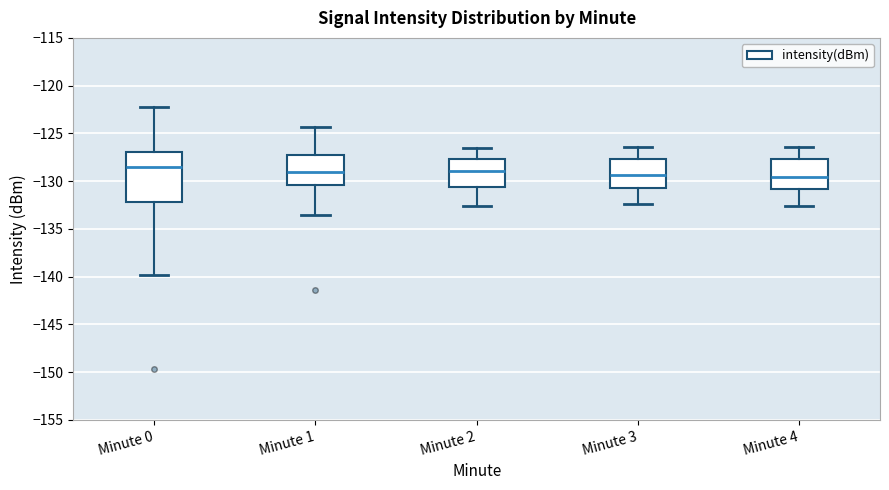

Where is the upper edge of the box for Minute 4 on the y-axis? The values are not printed on the chart, so give them approximately, as read against the axis.

-127.5